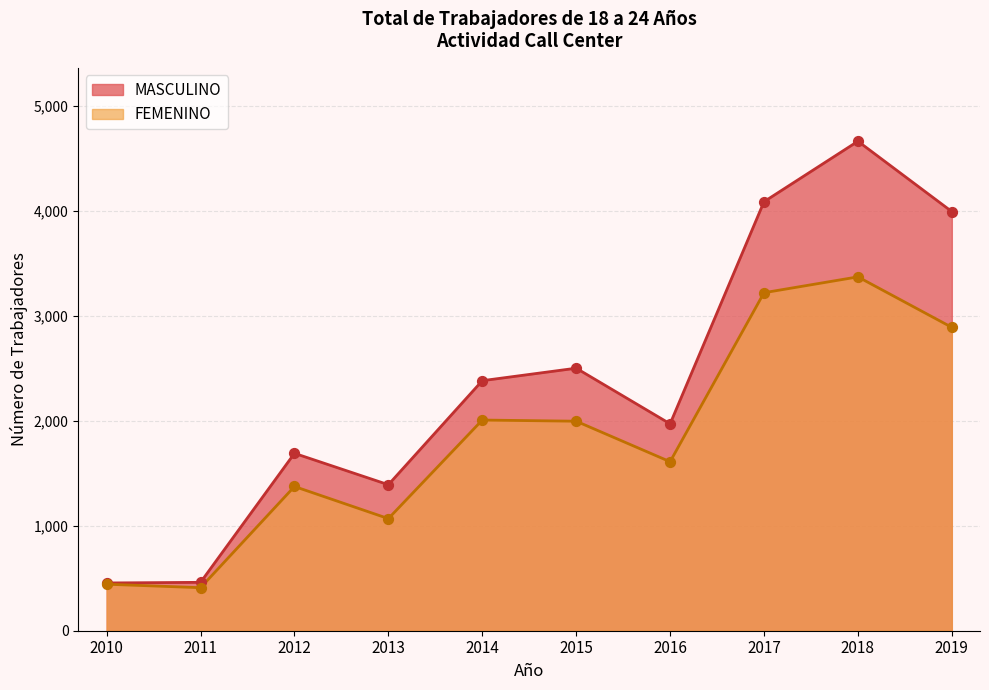

Which series has the largest Y range (max minus min)?

MASCULINO